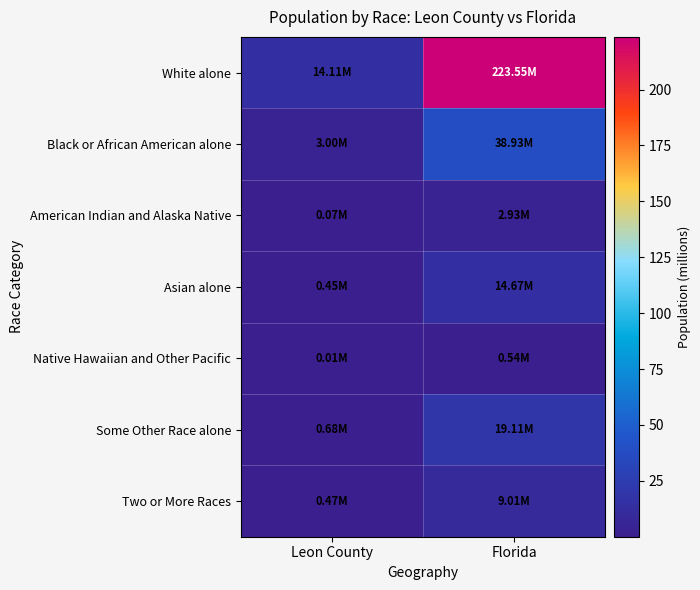

How many distinct data groups are displayed?

7